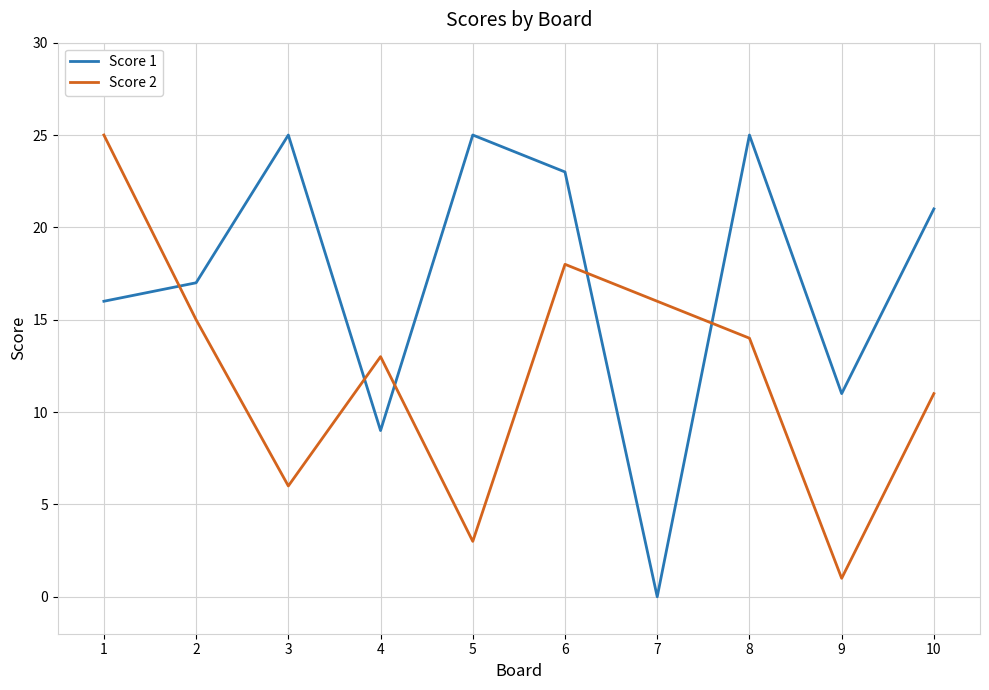

Is this an area chart (filled region under the line)?

No